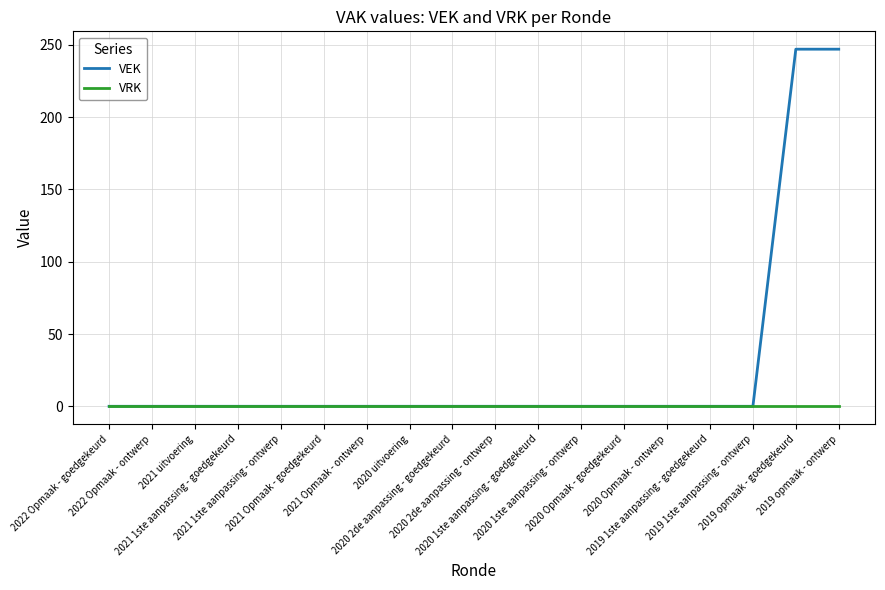

What is the highest value of the VEK series?

247